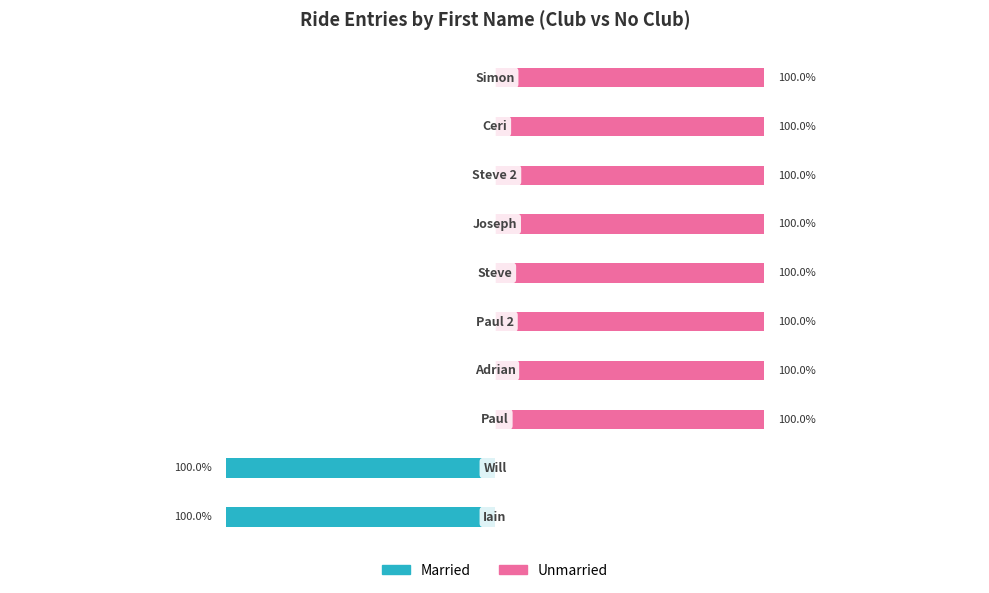

What is the spread (max minus min) of values at 4?

1